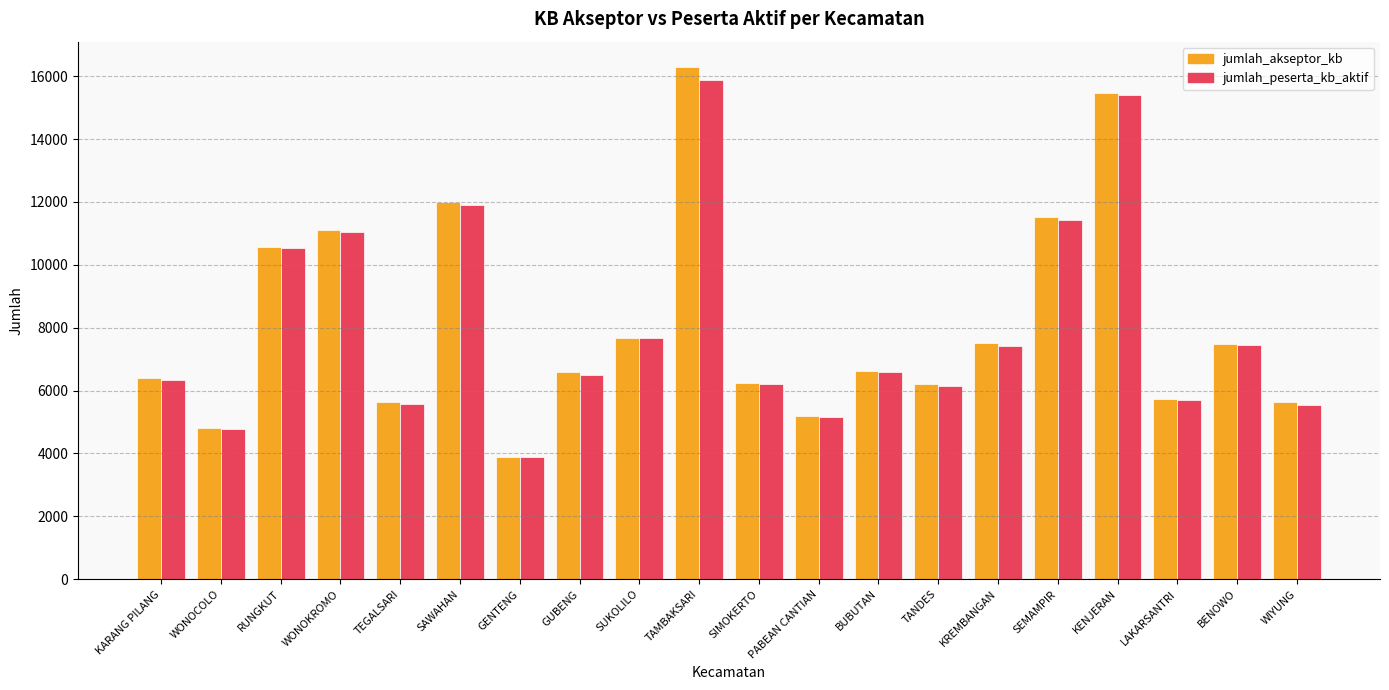

List the series in order of their peak value, lowest first.

jumlah_peserta_kb_aktif, jumlah_akseptor_kb